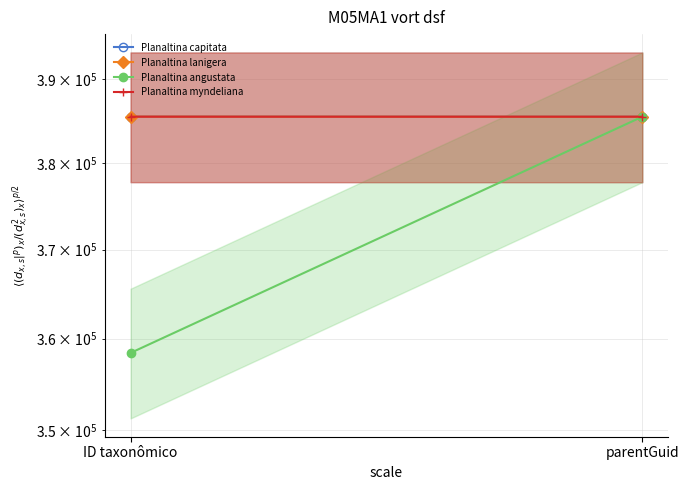

At which label does Planaltina lanigera reach its minimum?

parentGuid